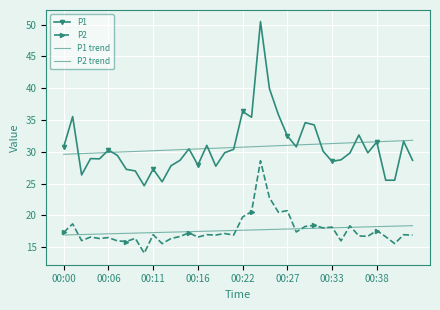

What is the label of the 40th point from the right?

00:00